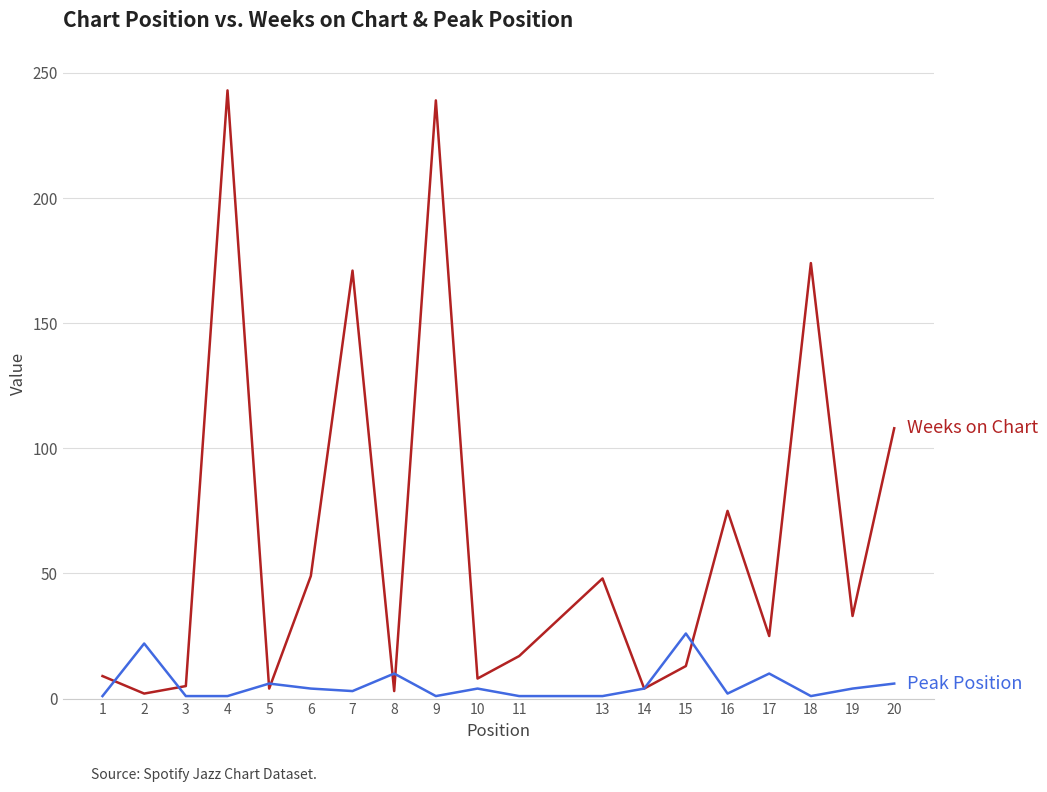

What is the greatest value displayed?

243